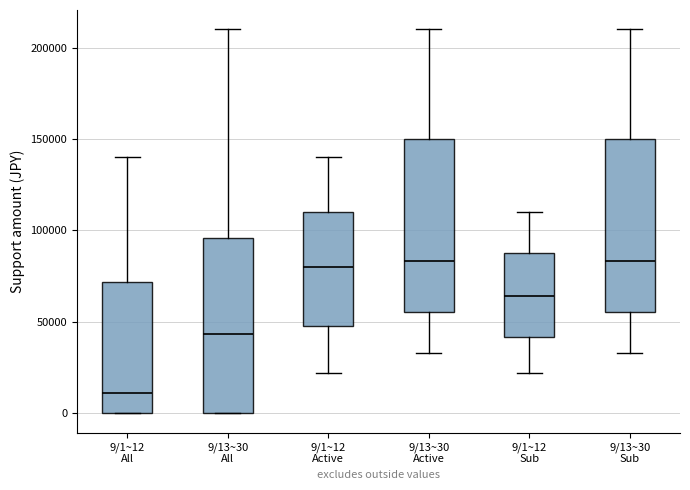

Reading left to right, transcribe this box plot: for each box, give where its median line is, the range the box spans, and where its two whiskers end, as read against the y-axis. The values are not printed on the chart, so give them approximately, as read against the axis.

9/1~12 All: median 10000, box 0 to 70000, whiskers 0 to 140000
9/13~30 All: median 45000, box 0 to 95000, whiskers 0 to 210000
9/1~12 Active: median 80000, box 50000 to 110000, whiskers 20000 to 140000
9/13~30 Active: median 85000, box 55000 to 150000, whiskers 35000 to 210000
9/1~12 Sub: median 65000, box 40000 to 90000, whiskers 20000 to 110000
9/13~30 Sub: median 85000, box 55000 to 150000, whiskers 35000 to 210000